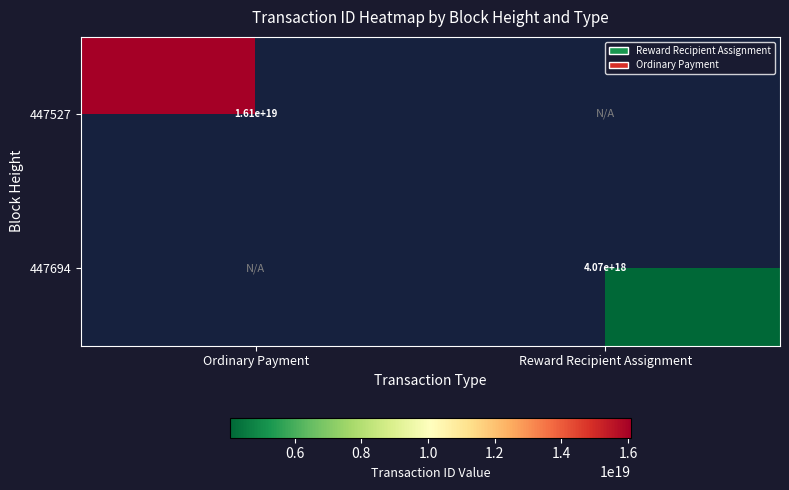

Is it true that 447694 equals 2784716394244686336 at Reward Recipient Assignment?

False